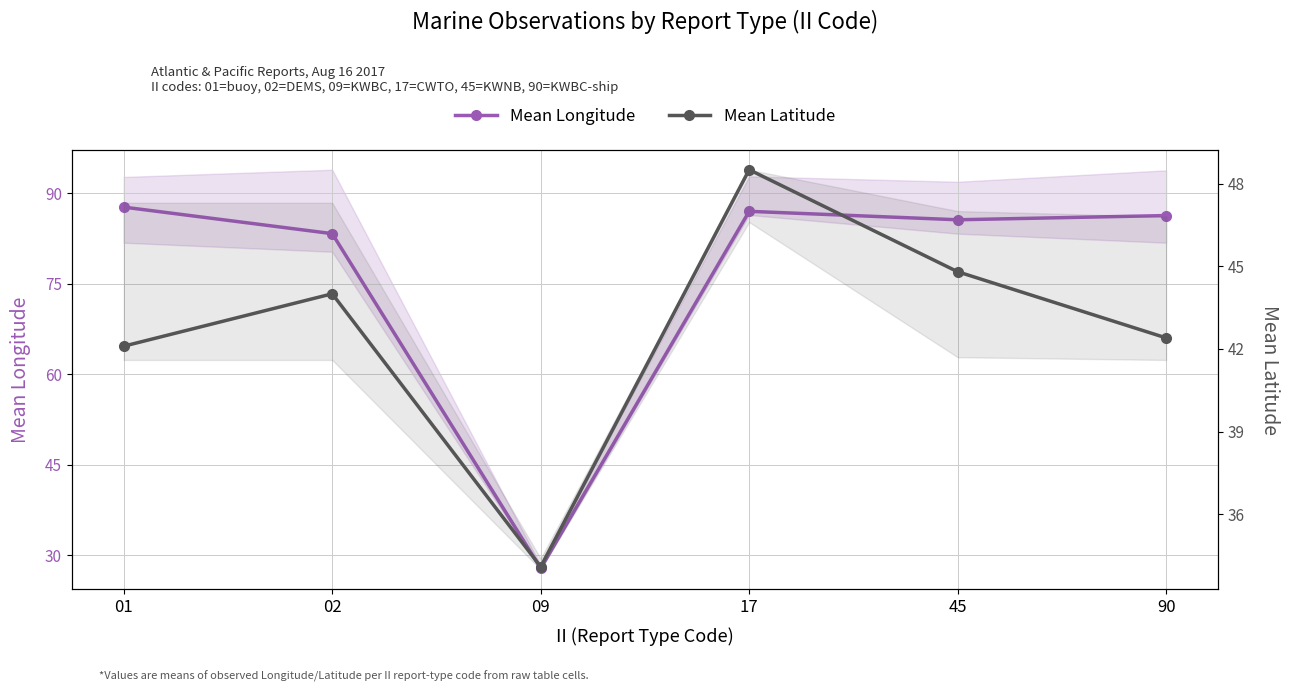

Which has a higher value, 45 or 01?

01